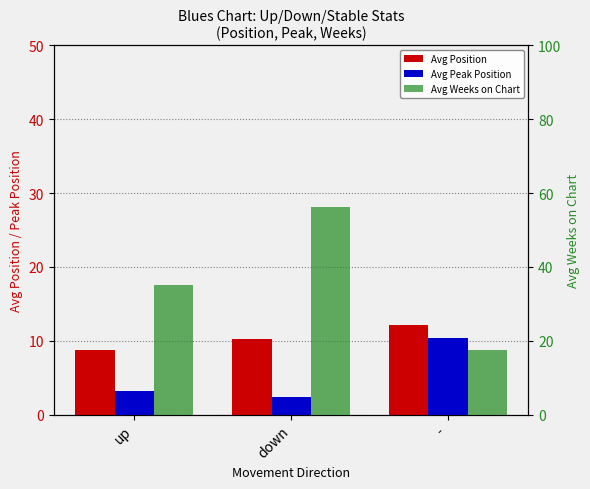

Which category has the highest value across all series?

down